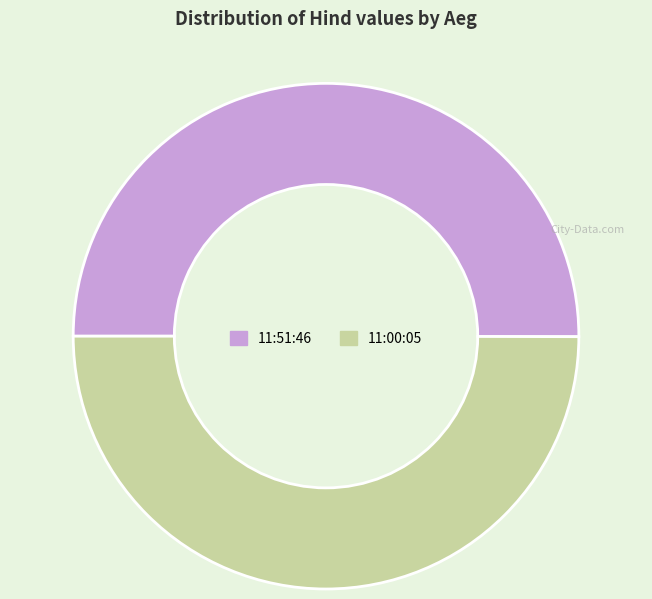

Approximately how many times larger is the value at 11:51:46 compared to 11:00:05?

1.0